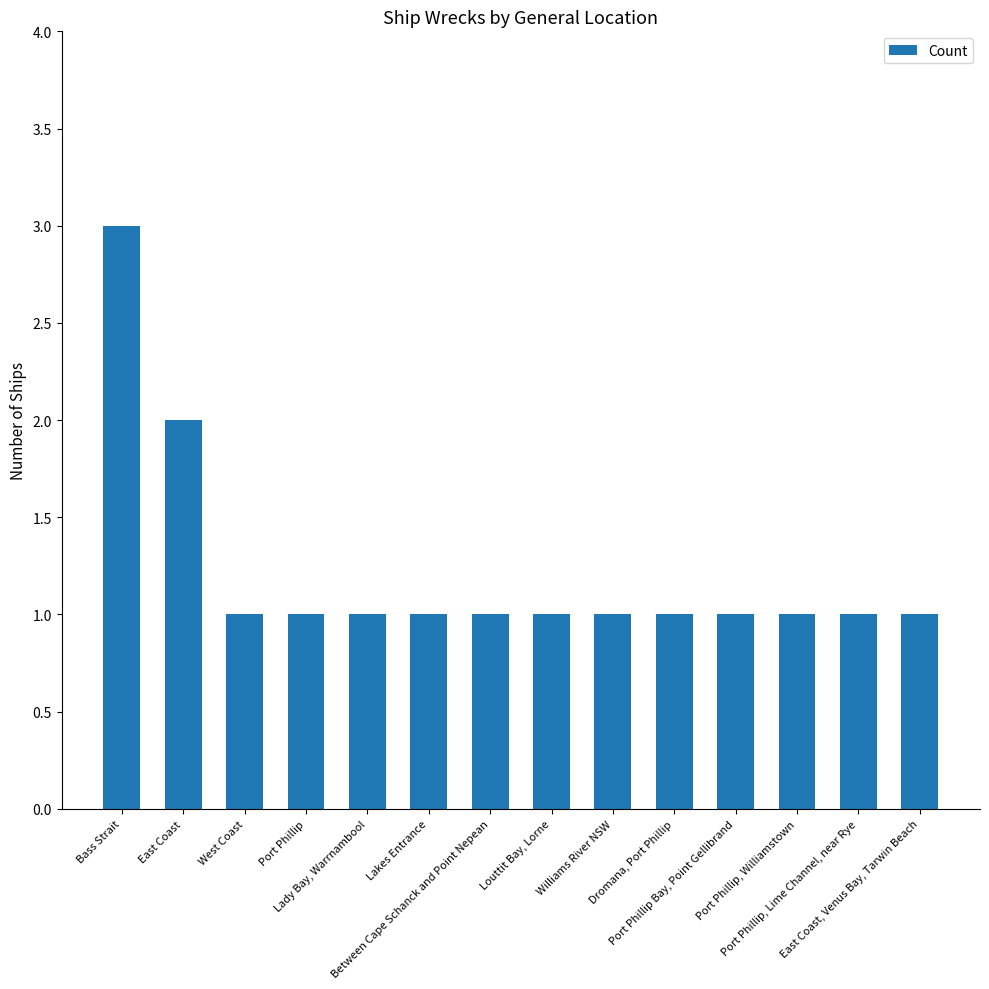

Count the number of data series in this chart.

1